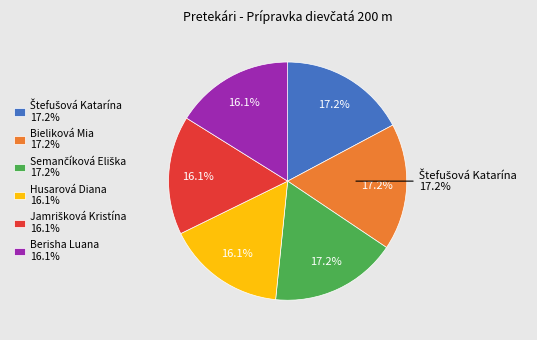

Between Bieliková Mia and Jamrišková Kristína, which is larger?

Bieliková Mia